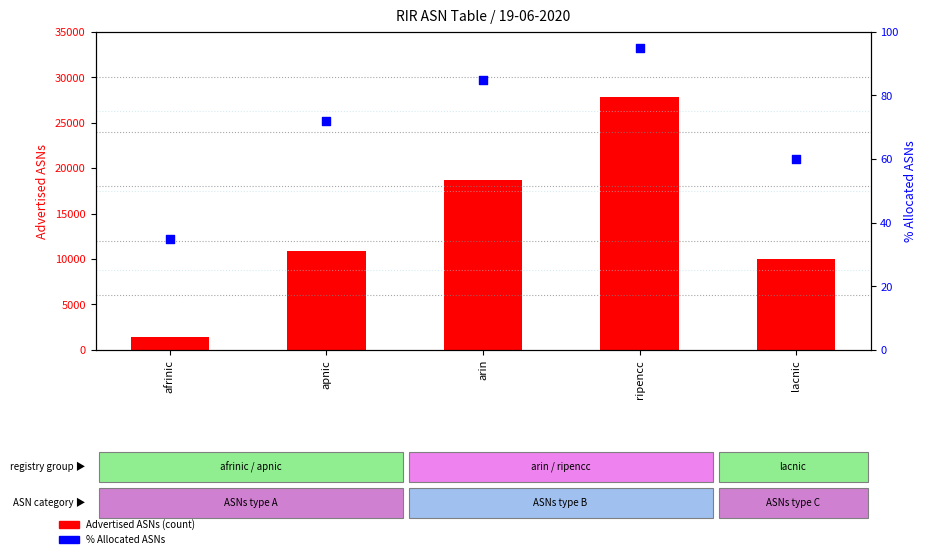

Which series reaches the maximum Y coordinate?

Advertised ASNs